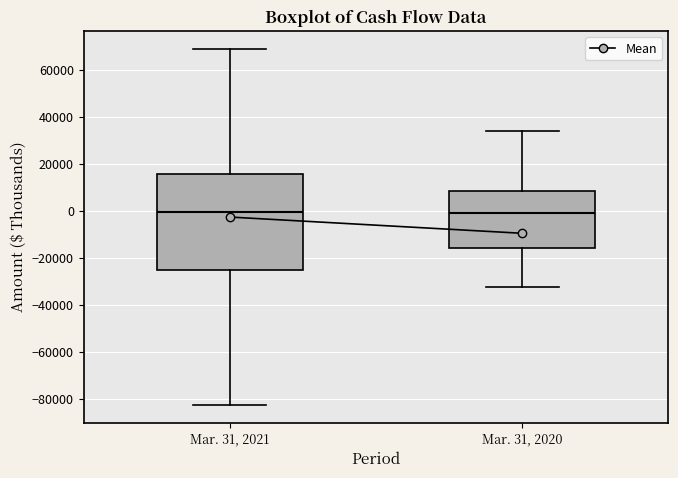

Comparing the boxes themselves (not the whiskers), which one is the tallest?

Mar. 31, 2021